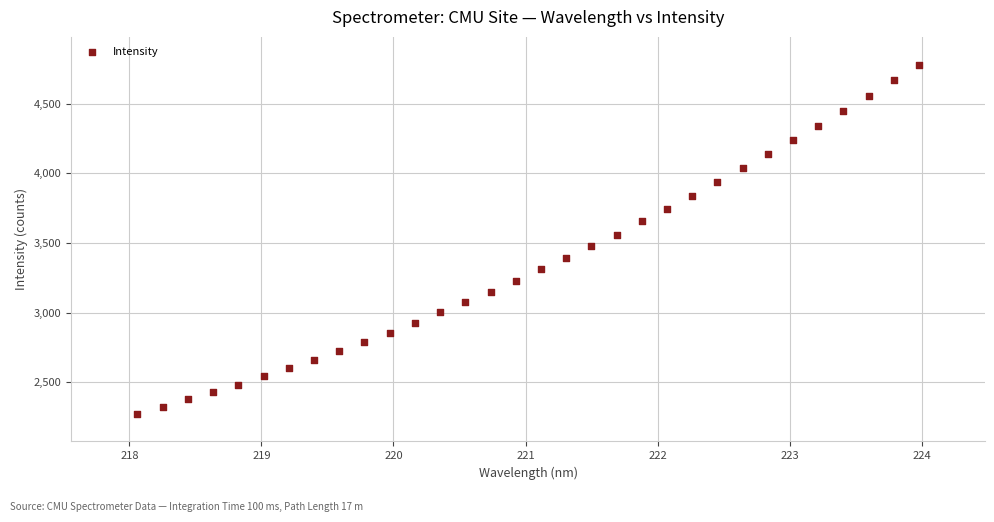

What is the range of X values (max minus min)?

5.9